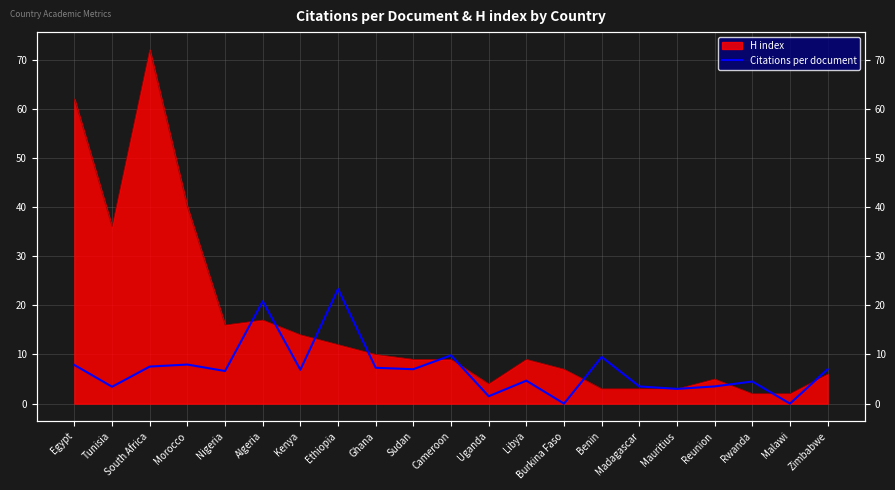

Count the number of values greater than 6.

12